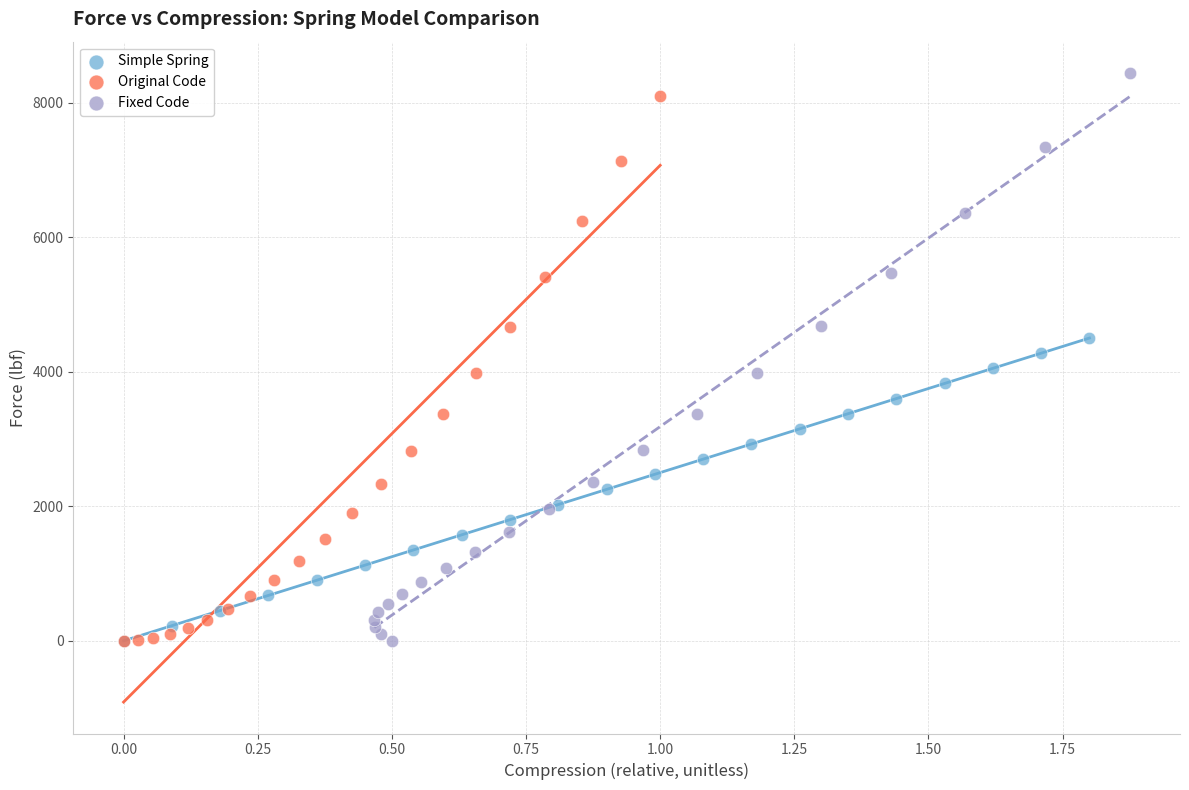

Which series has the largest Y range (max minus min)?

Fixed Code